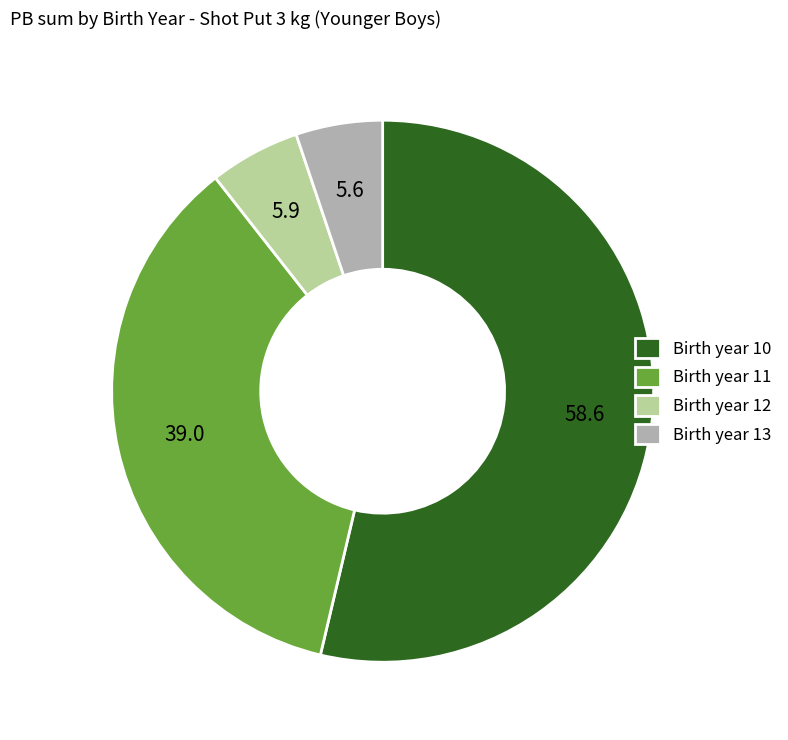

True or false: Birth year 12 accounts for 5% of the total.

True